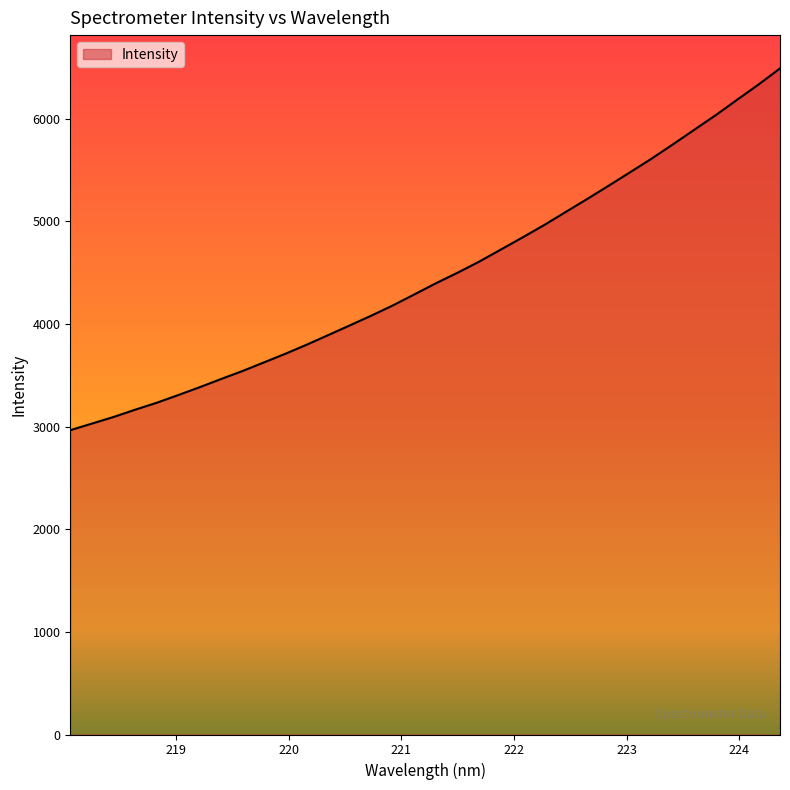

What is the difference between the maximum and minimum values?

3524.8